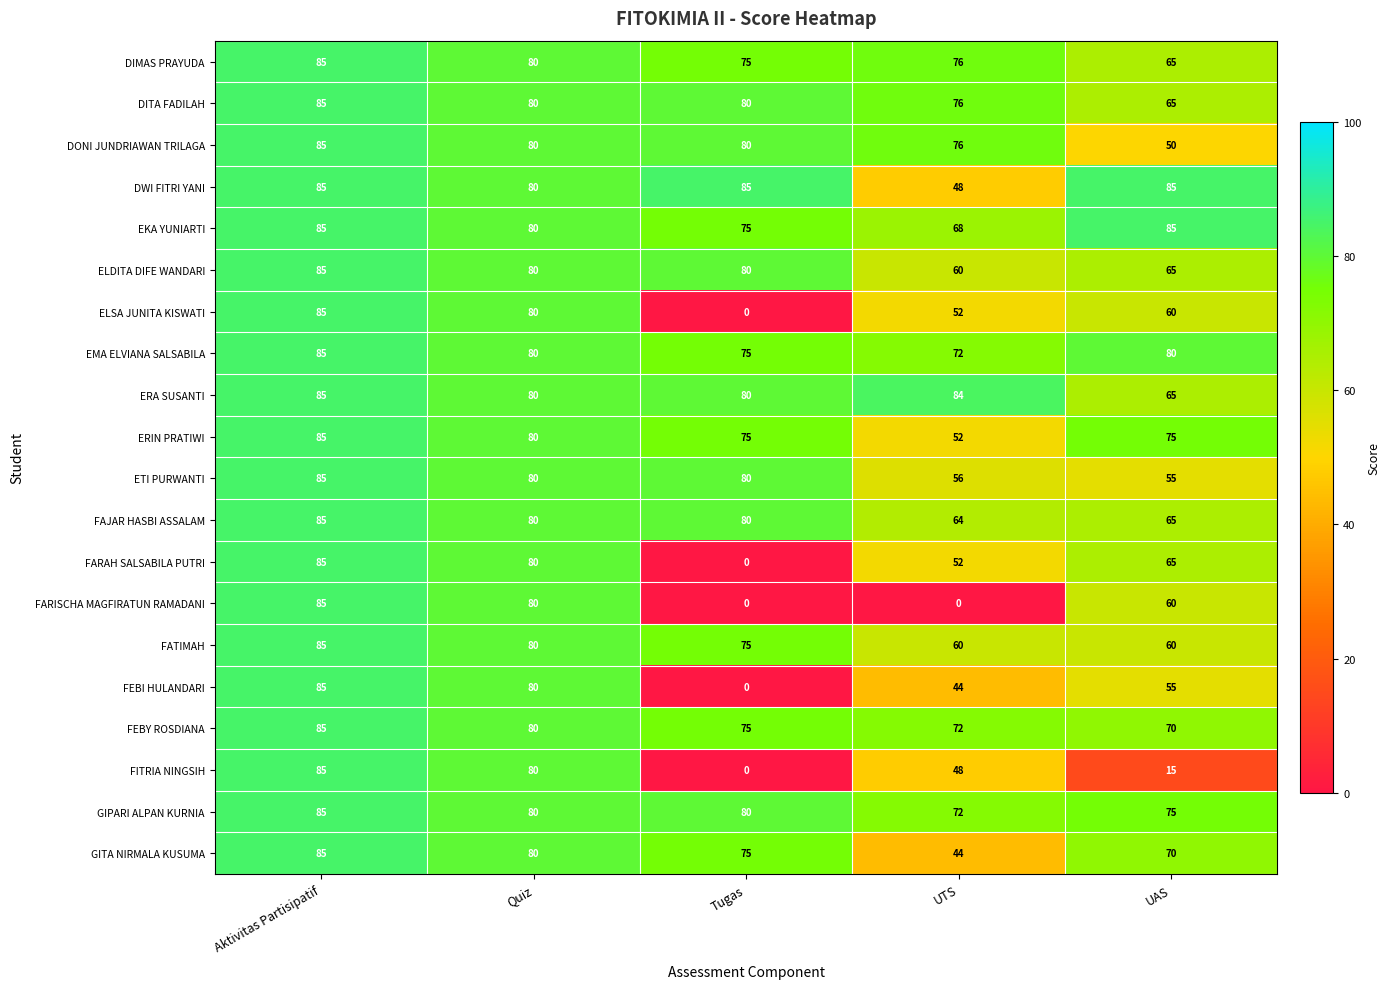

What is the sum of all FEBI HULANDARI values?

264